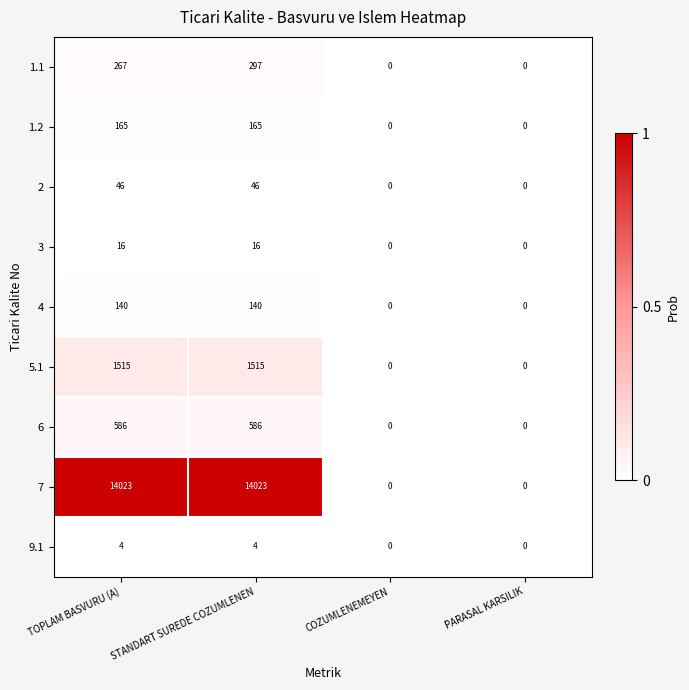

At which category is the sum across all series the highest?

STANDART SUREDE COZUMLENEN